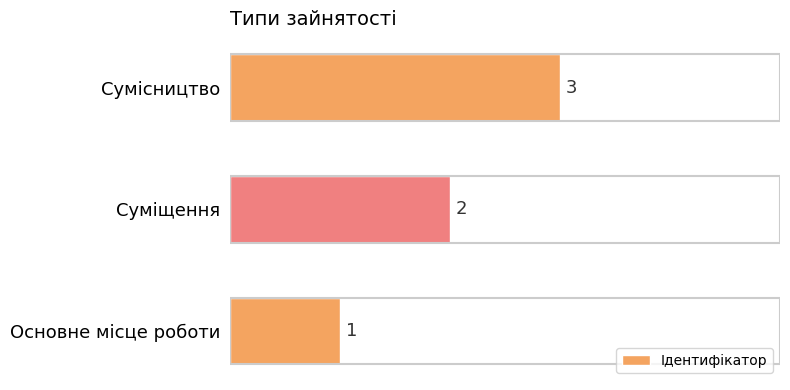

How many values are between 1 and 3?

3